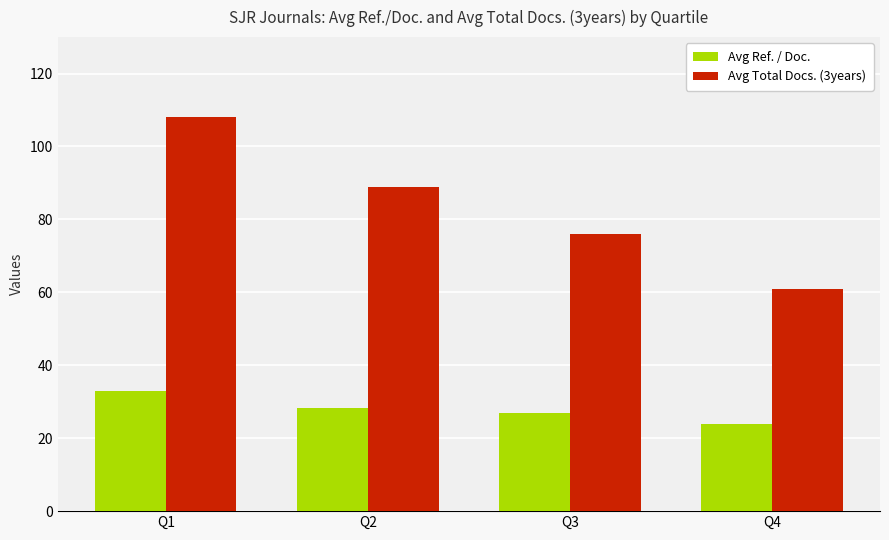

What is the greatest value displayed?

108.0